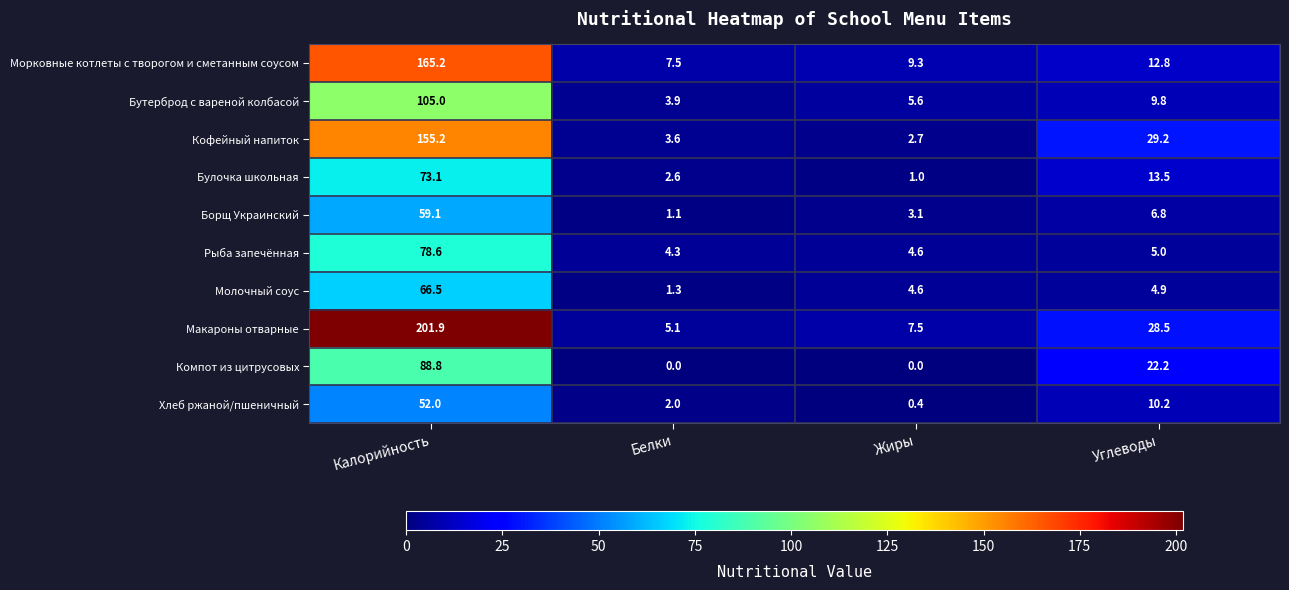

What is the difference between the maximum and minimum values in the Борщ Украинский series?

58.0